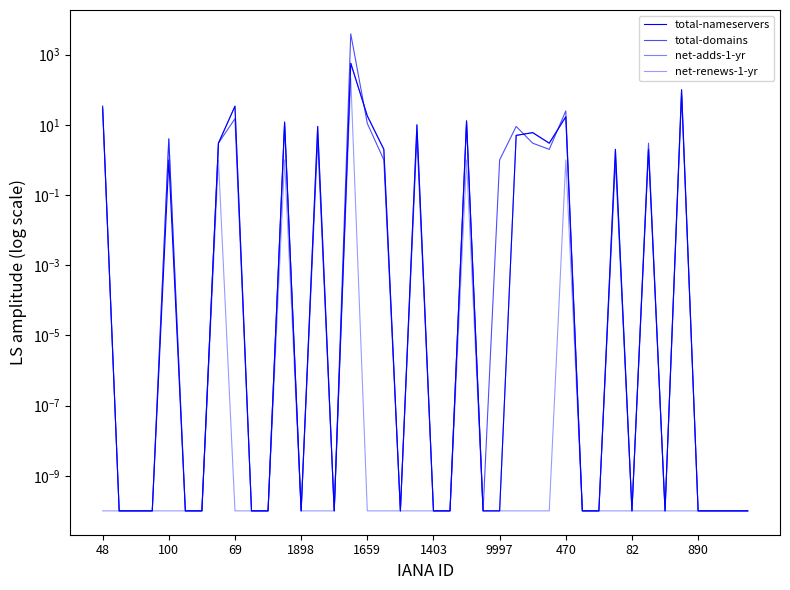

How many categories are shown in the chart?

40